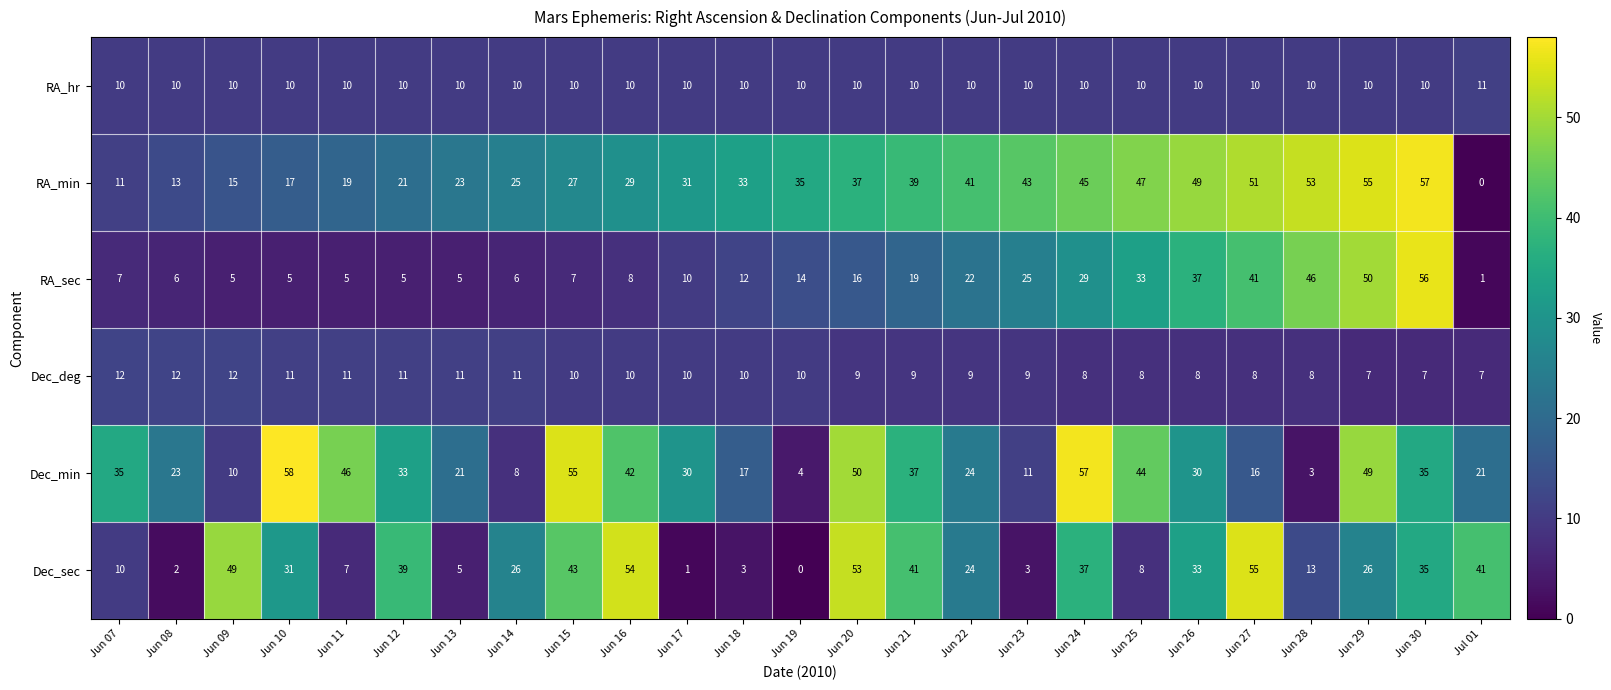

Which category has the lowest value in the RA_min series?

Jul 01